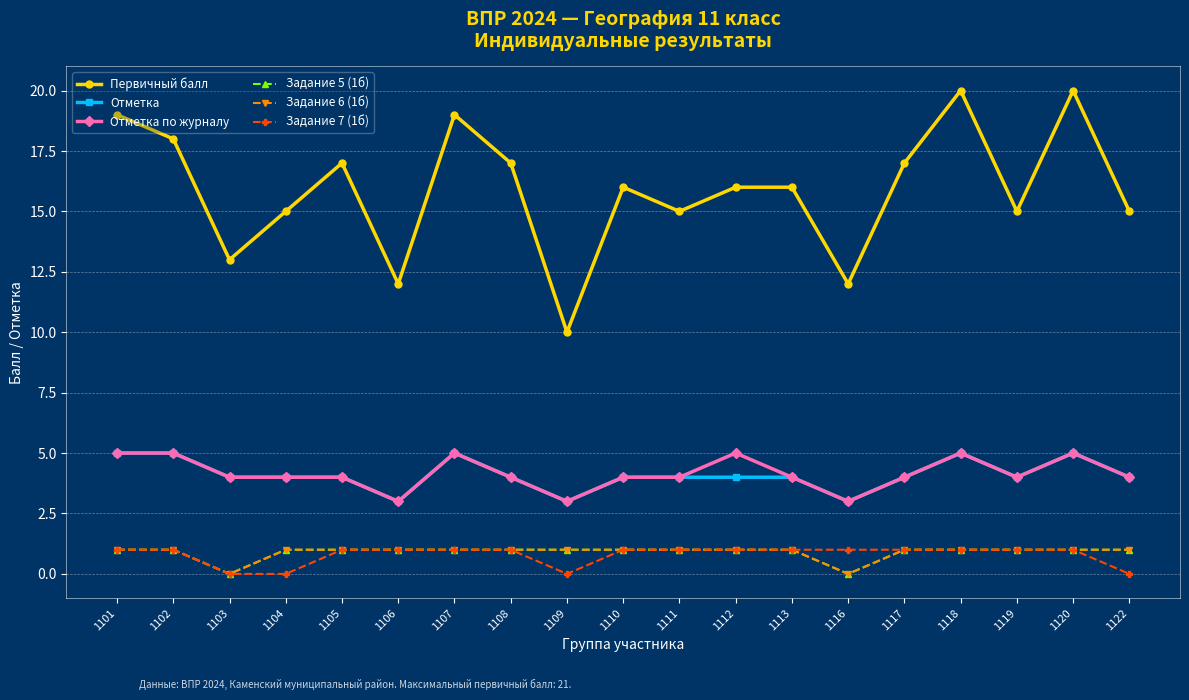

What is the sum of all Отметка по журналу values?

79